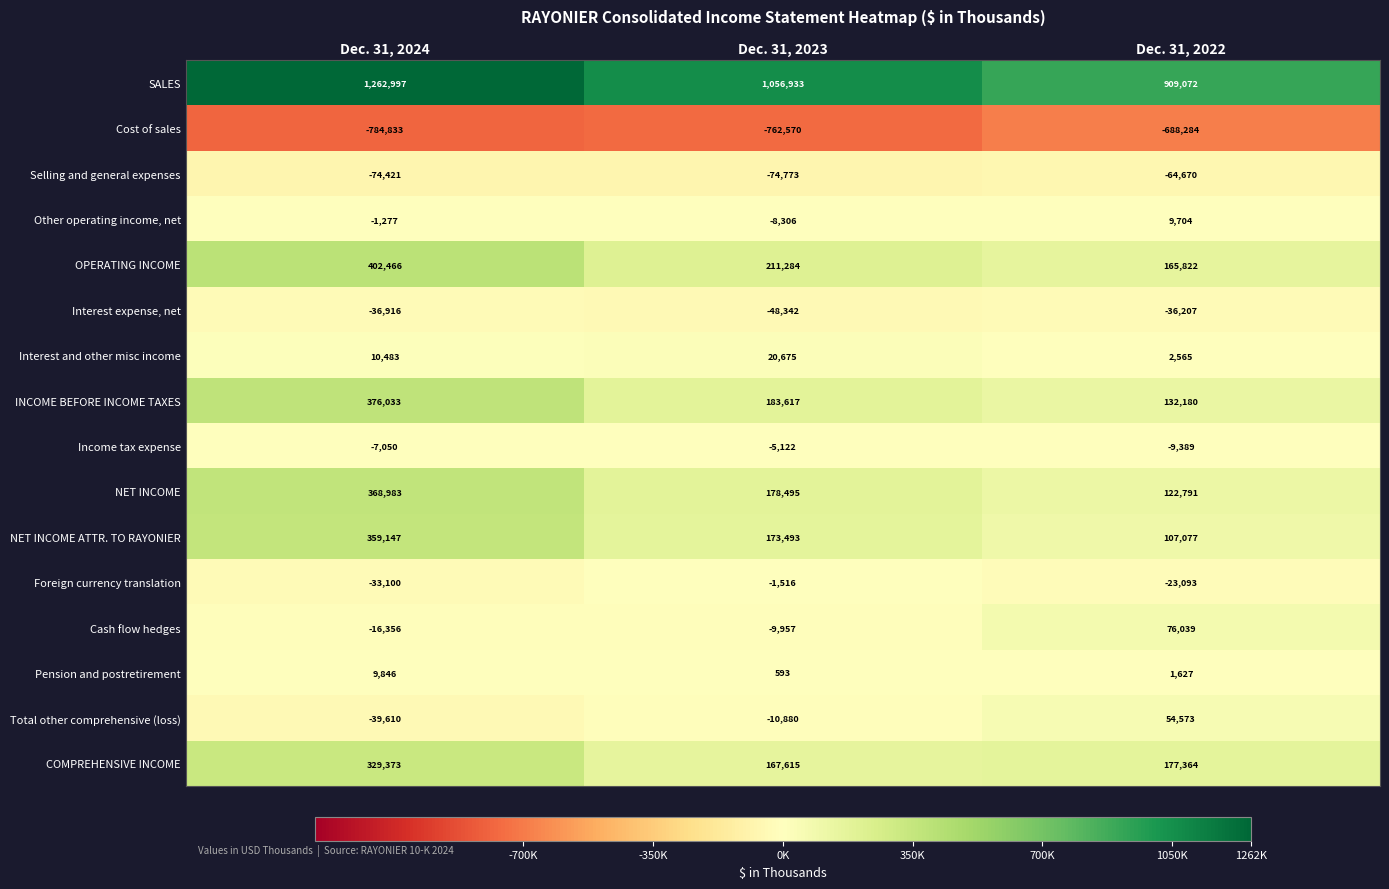

The NET INCOME series shows 368983 at Dec. 31, 2024. True or false?

True